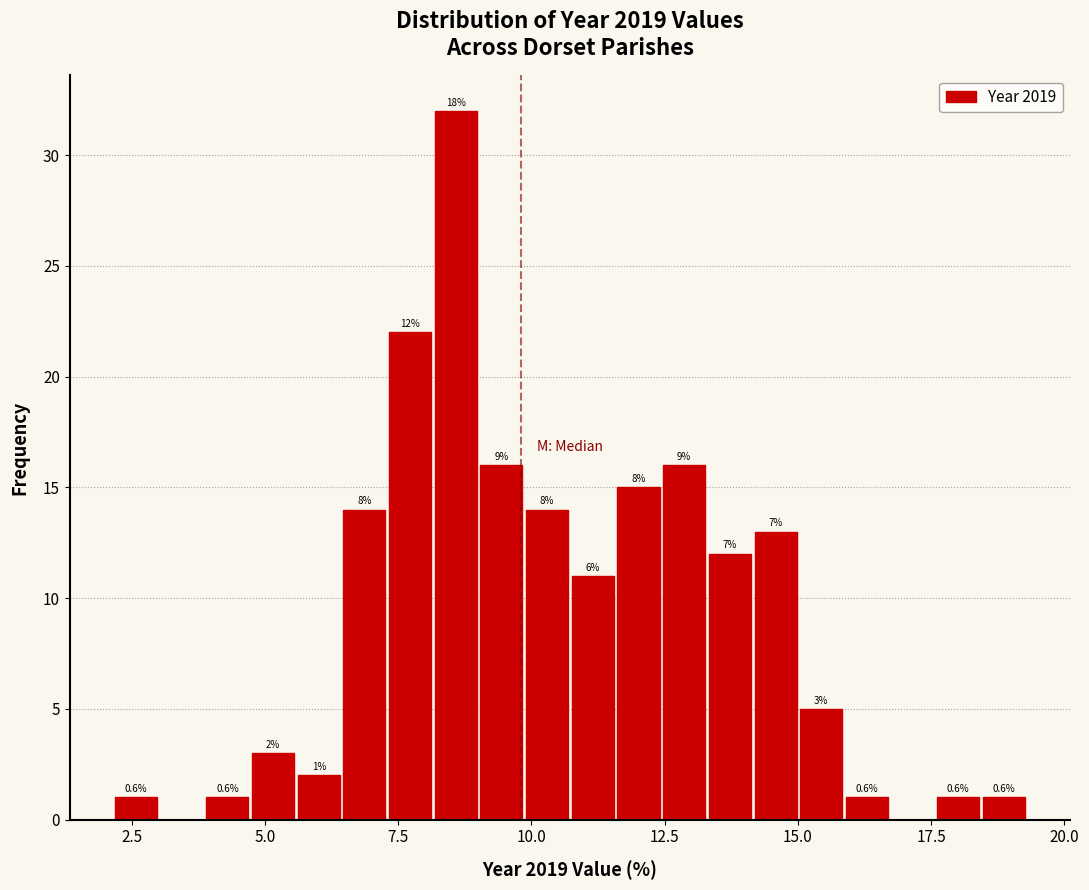

Read against the x-axis, roughly where is the centre of the tallest bar?

8.5